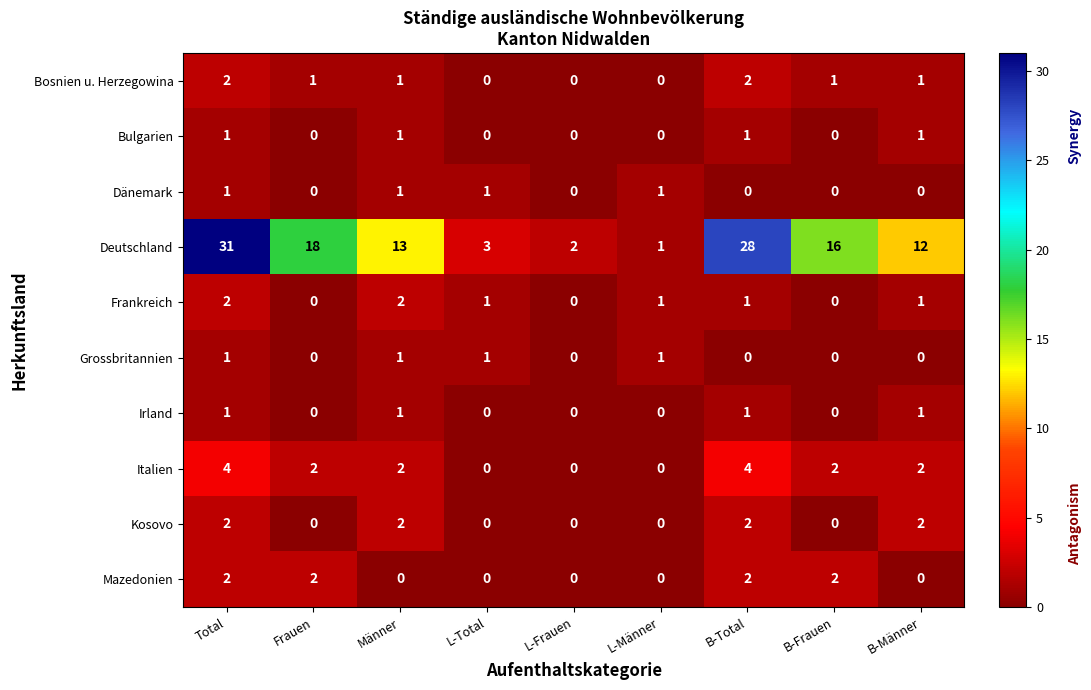

At which category is the sum across all series the highest?

Total